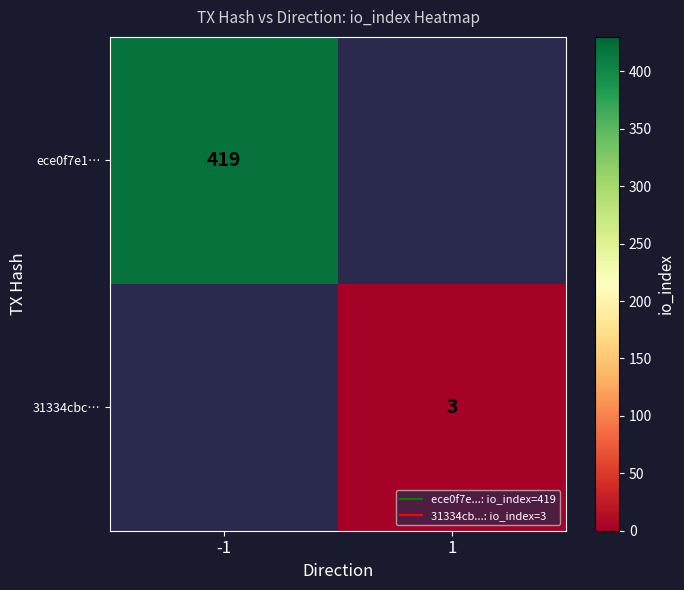

Is the value of 31334cbc… at 1 greater than the value of ece0f7e1… at 1?

No